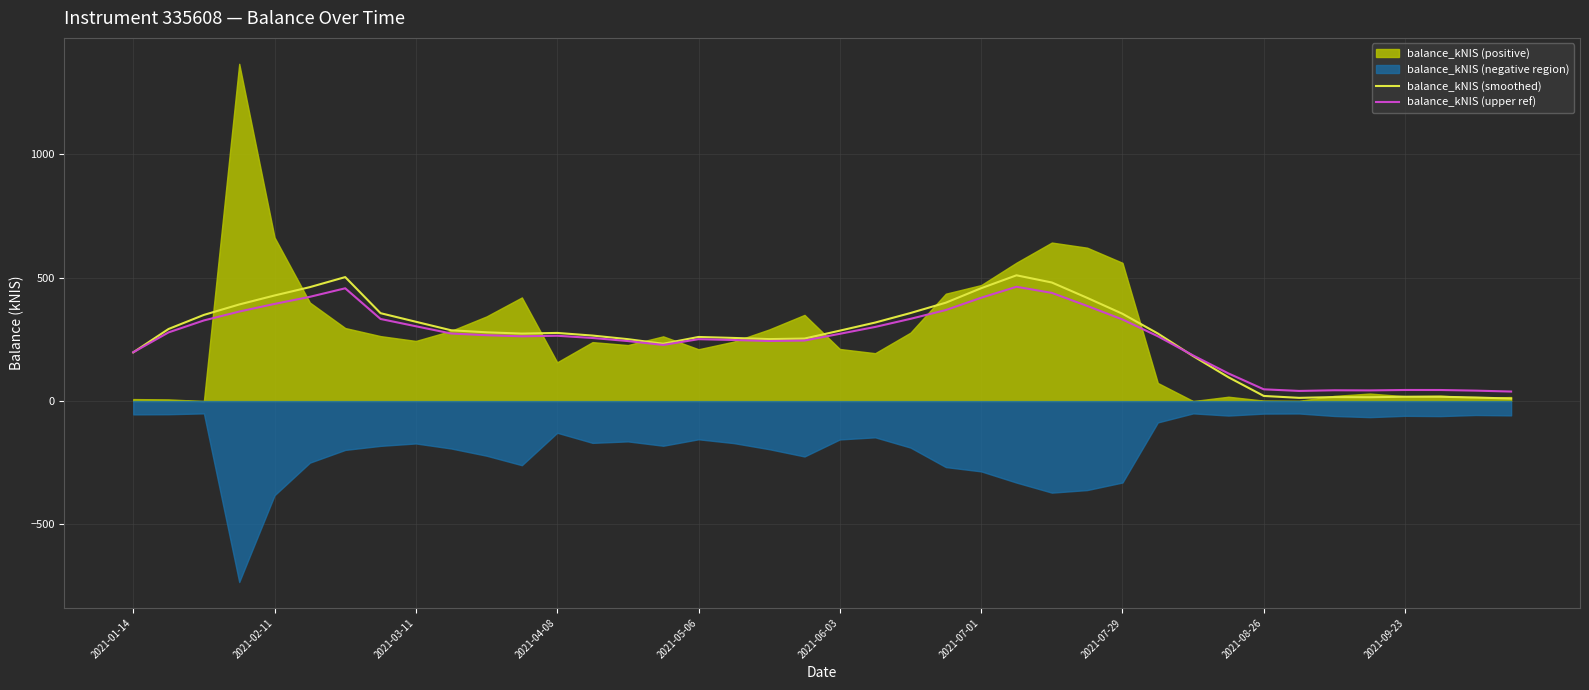

The value of balance_kNIS (smoothed) at 2021-07-29 is 354.0. True or false?

True